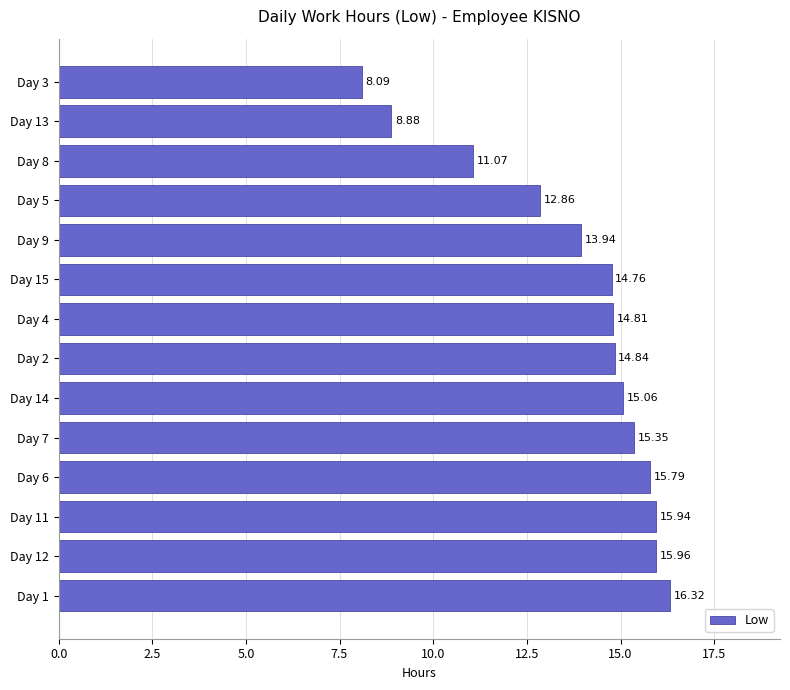

Does the chart contain any negative values?

No